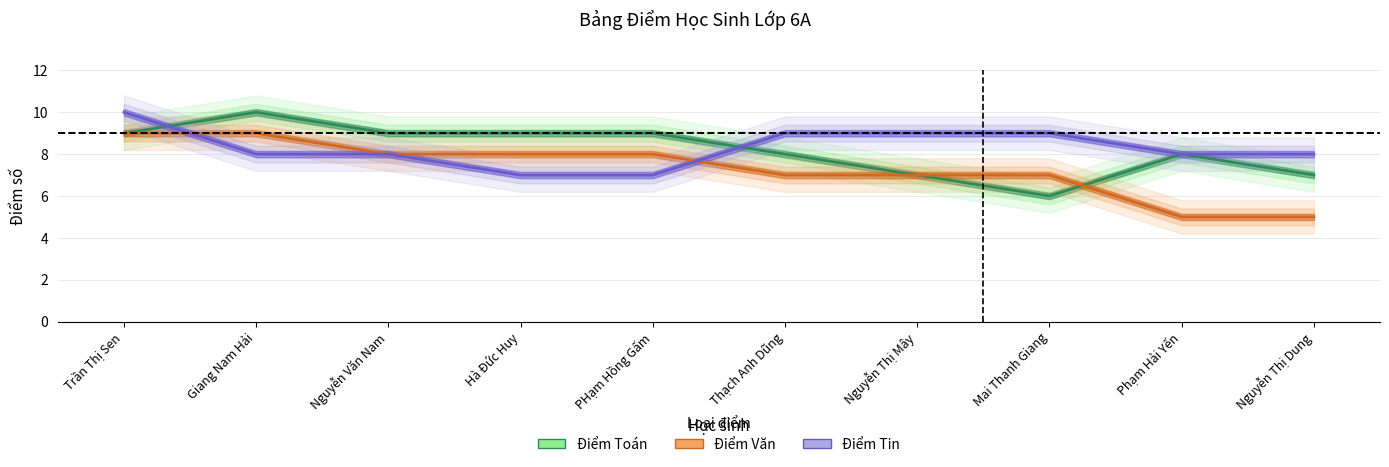

True or false: Điểm Toán has a value of 4 at Trần Thị Sen.

False